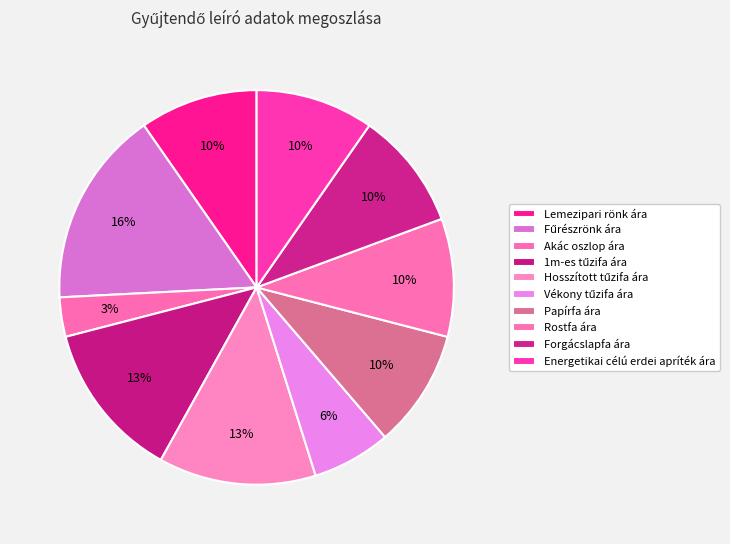

How many slices are in this pie chart?

10